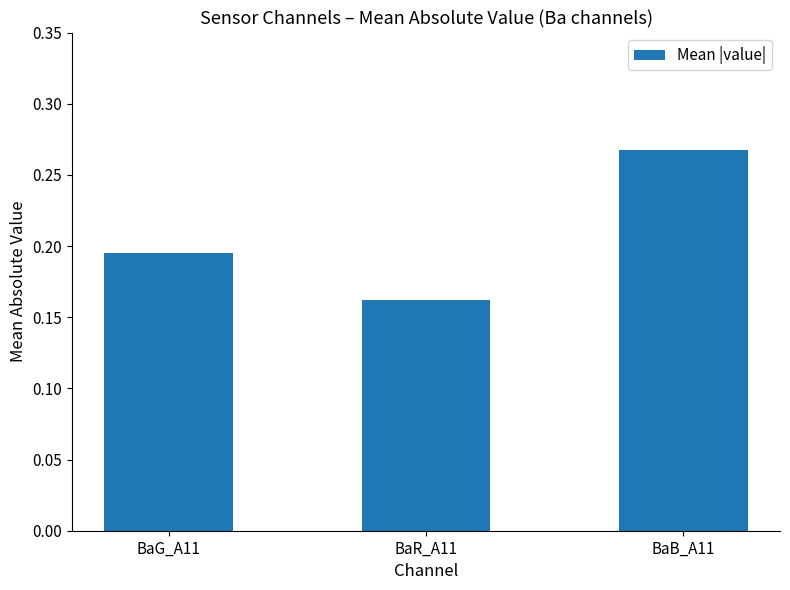

What is the label of the 2nd bar from the left?

BaR_A11